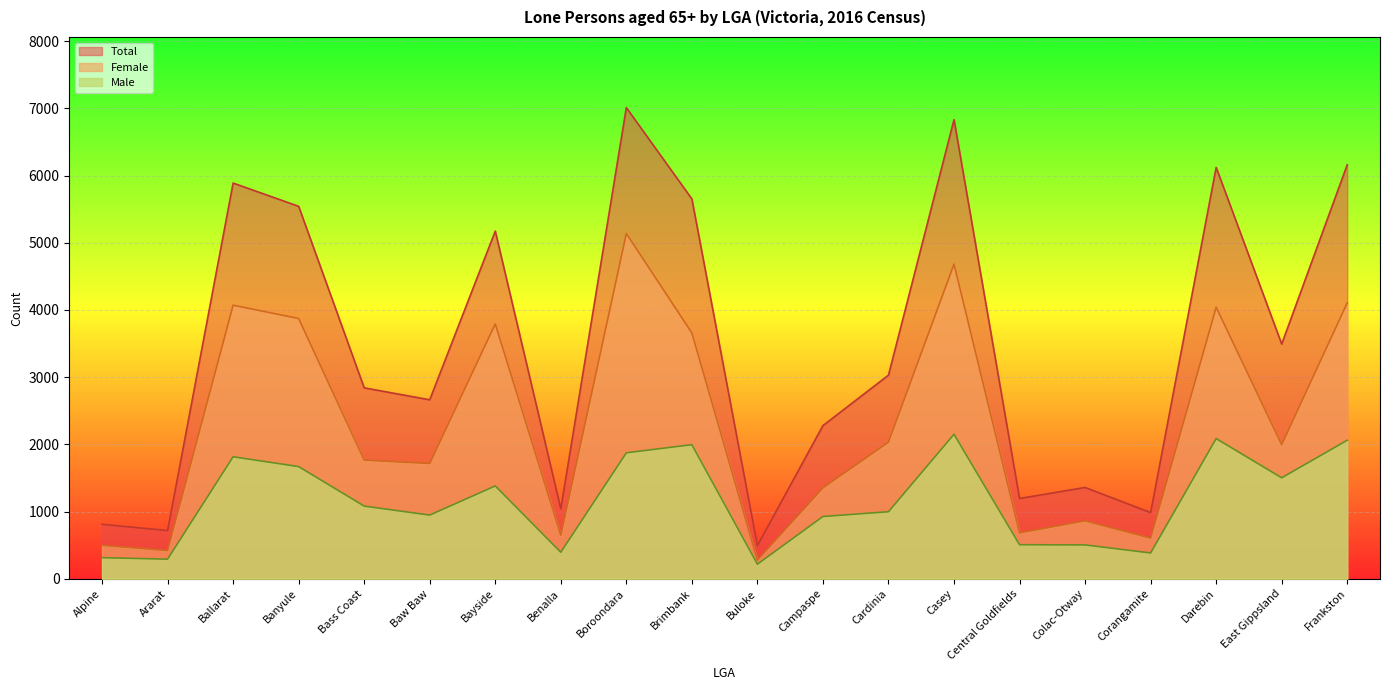

Is it true that Male equals 126 at Ararat?

False